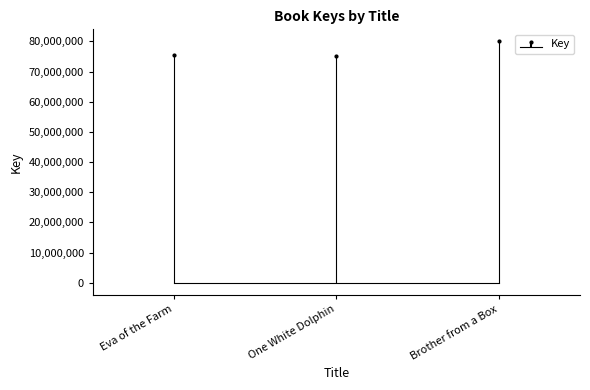

Count the values in the range 75096019 to 80002568.

3